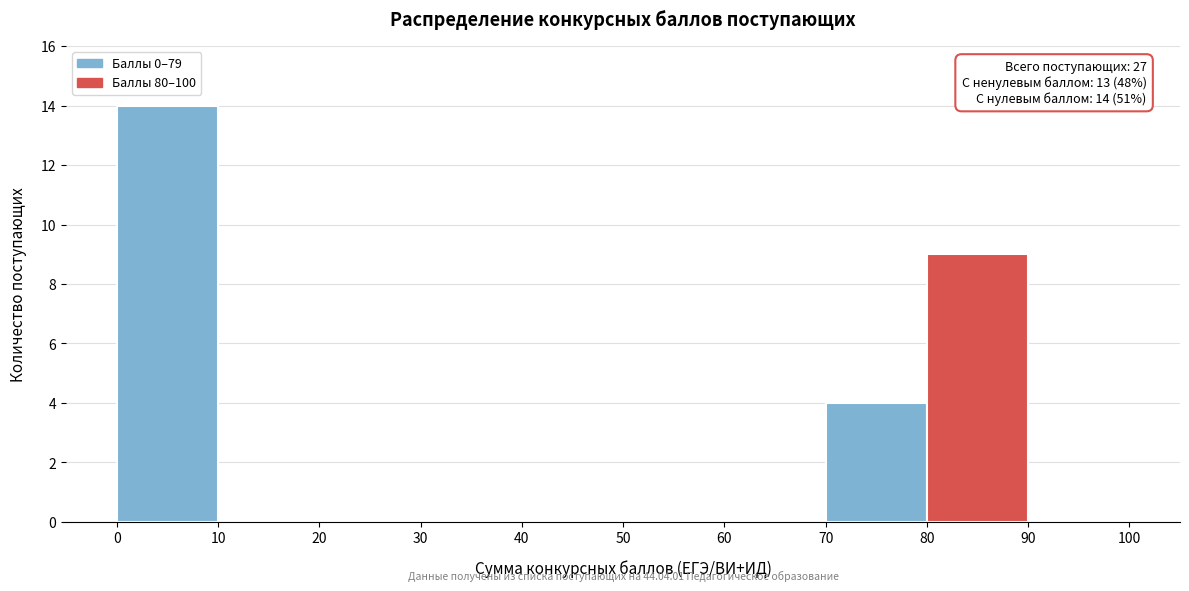

Which range on the x-axis has the tallest bar?

0 to 10